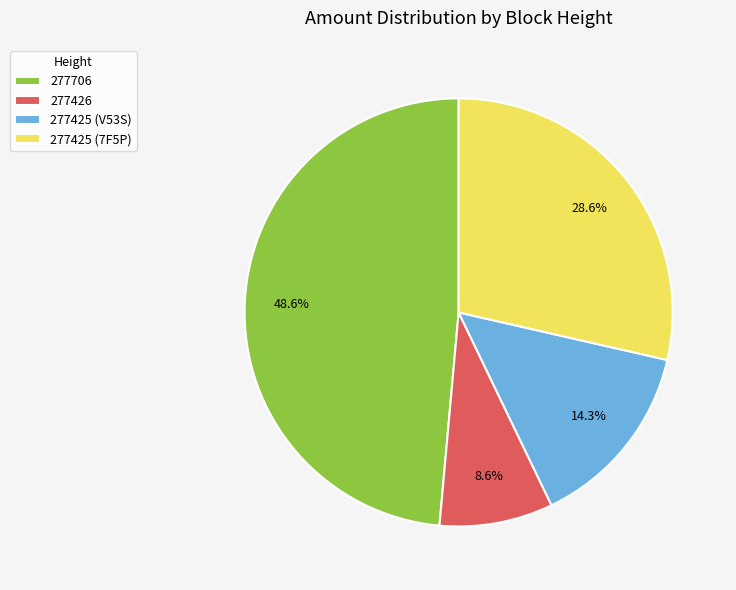

What is the ratio of the value at 277425 (7F5P) to the value at 277425 (V53S)?

2.0